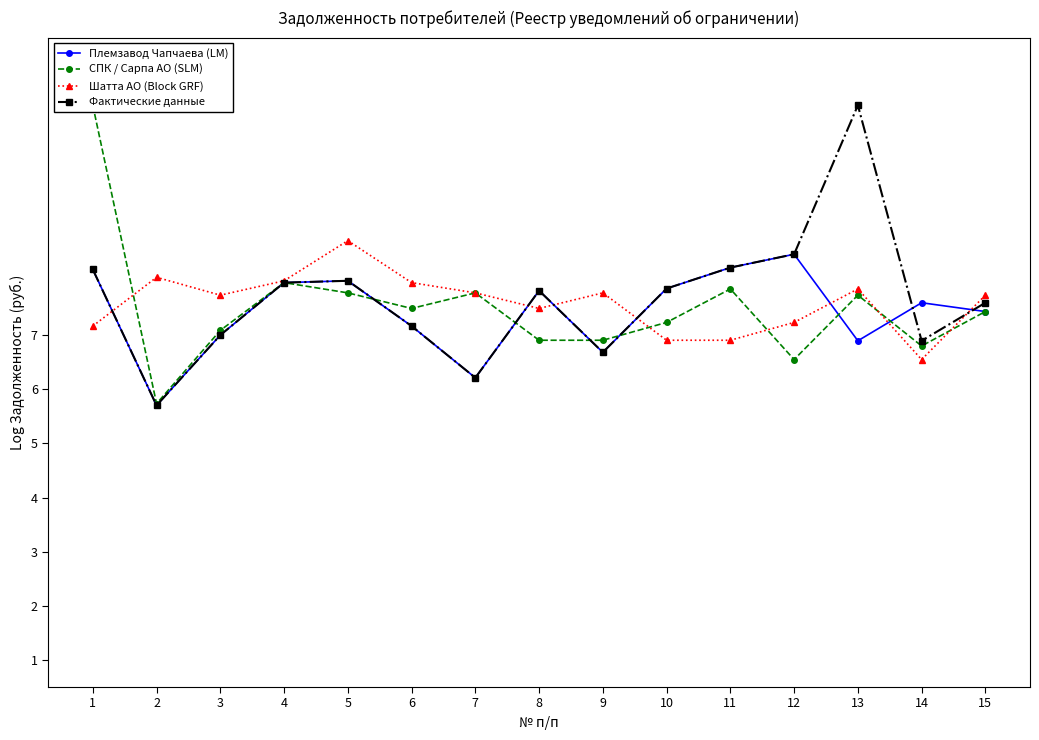

What is the smallest value displayed?

5.7